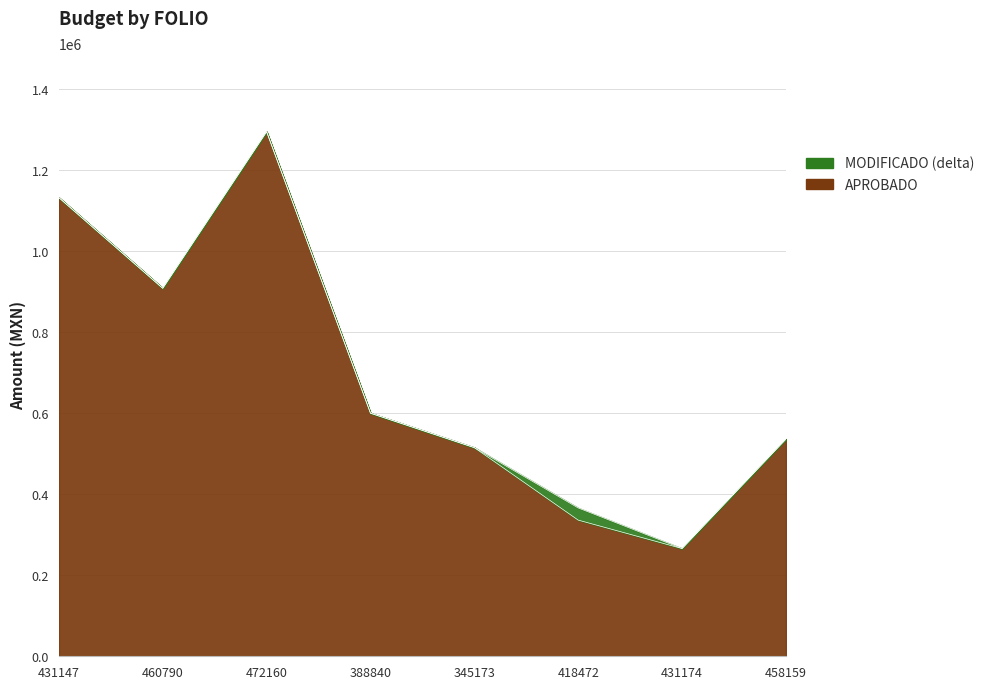

Reading left to right, what are all the values shown in this chart?

APROBADO: 1132014.4	908262.1	1294648.0	600000.0	515000.0	336109.0	265943.0	536014.0
MODIFICADO: 1132014.4	908262.1	1294648.0	600000.0	515000.0	366109.0	265943.0	536014.0